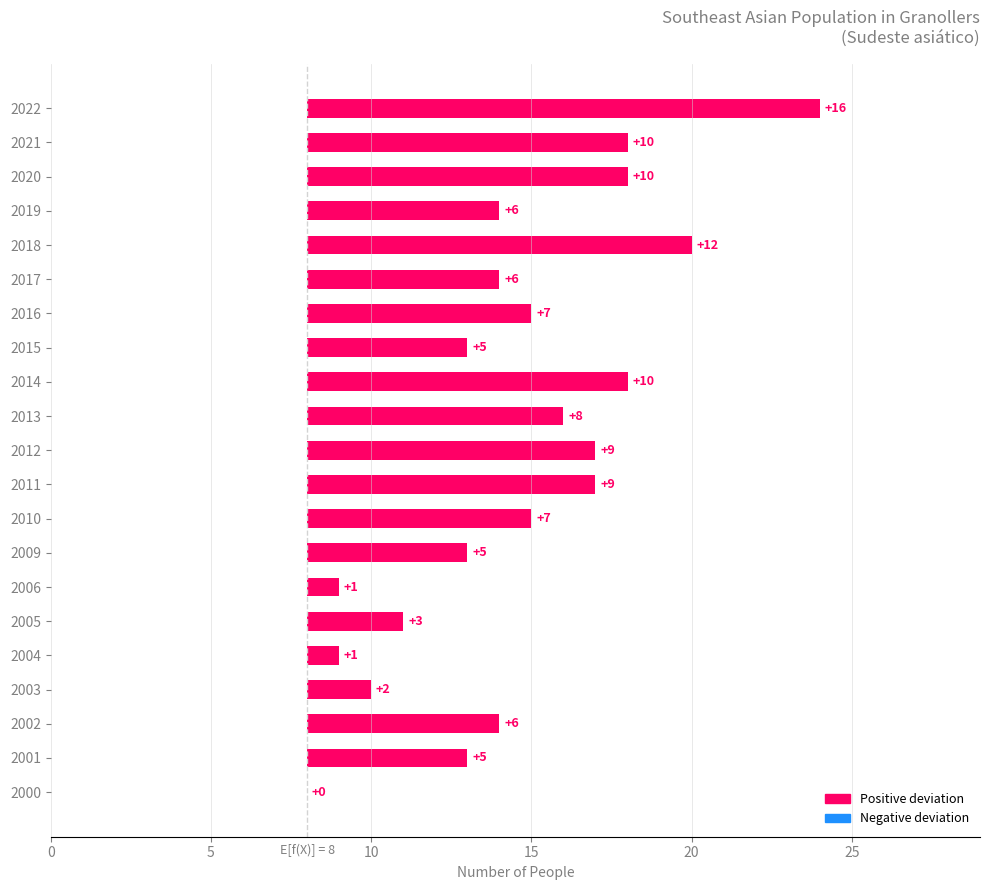

What is the sum of the values at 2017 and 2018?

18